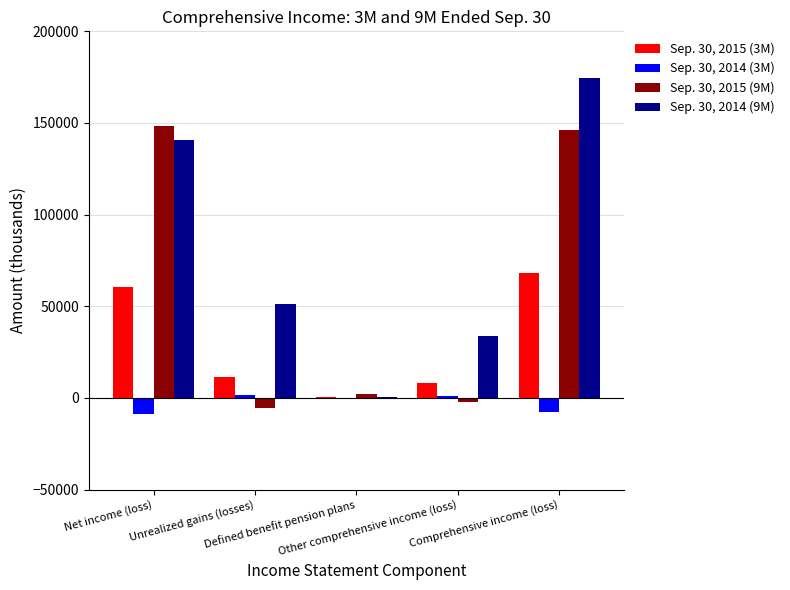

How many series are shown in this chart?

4